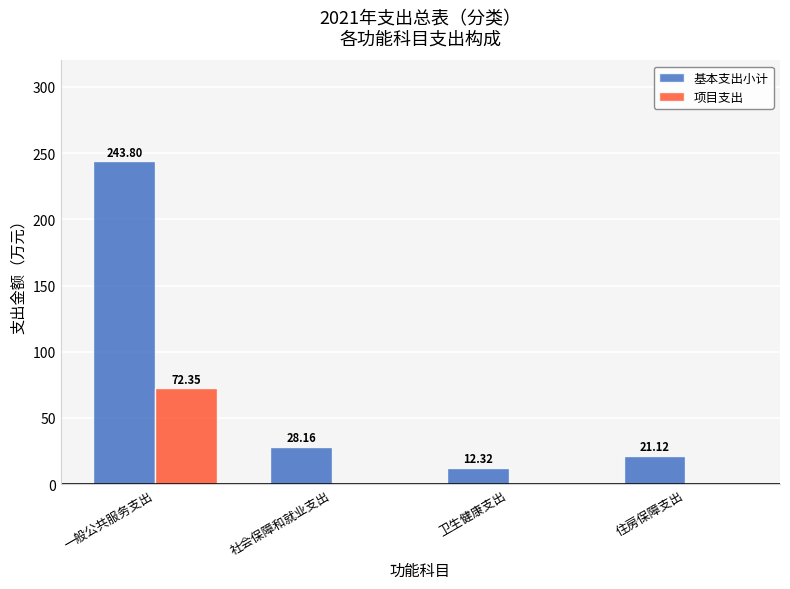

Which label corresponds to the largest value in the chart?

一般公共服务支出